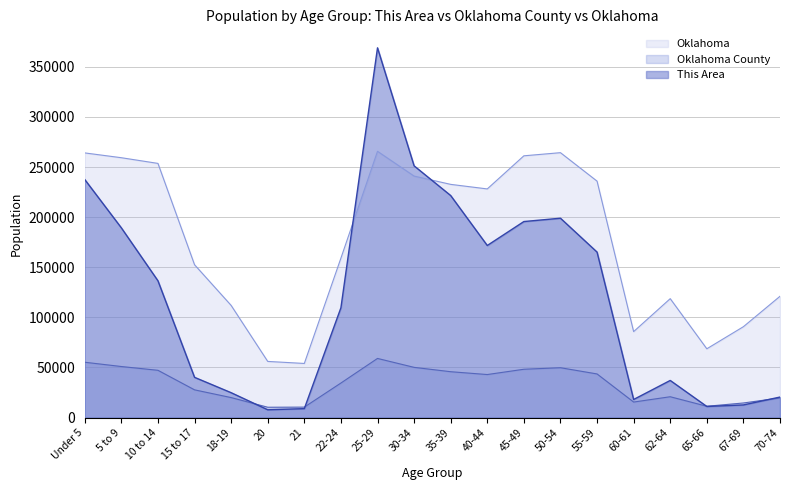

List the labels in order of Oklahoma County value, largest first.

25-29, Under 5, 5 to 9, 30-34, 50-54, 45-49, 10 to 14, 35-39, 55-59, 40-44, 22-24, 15 to 17, 62-64, 18-19, 70-74, 60-61, 67-69, 65-66, 21, 20